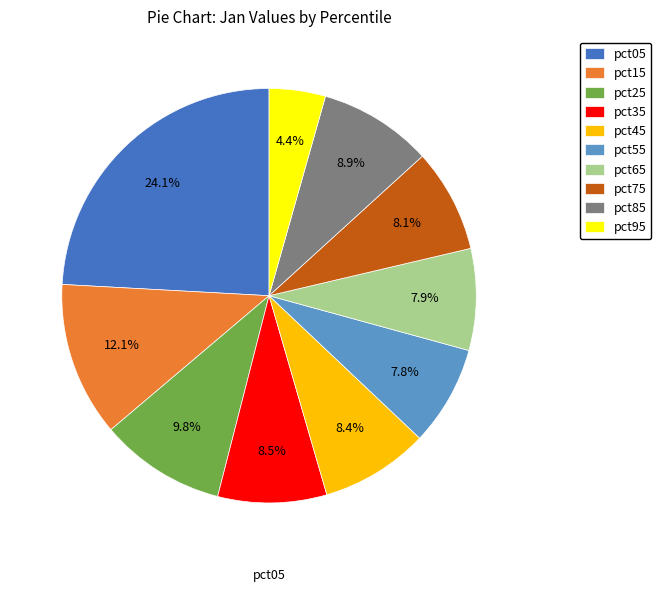

Which category has the smallest portion of the pie?

pct95